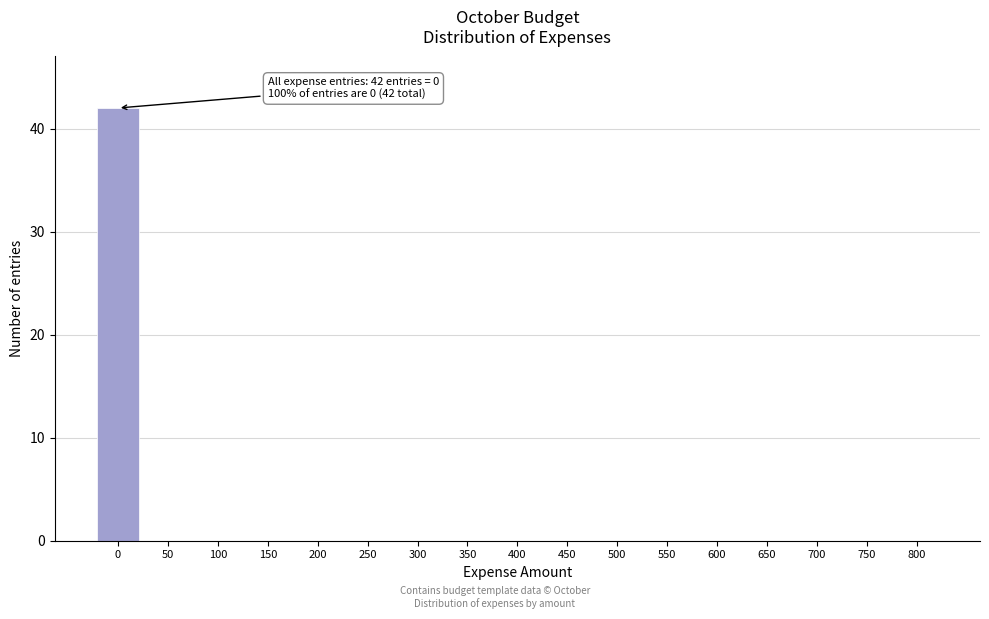

Reading right to left, list all the values displayed in this chart.

800=0	750=0	700=0	650=0	600=0	550=0	500=0	450=0	400=0	350=0	300=0	250=0	200=0	150=0	100=0	50=0	0=42